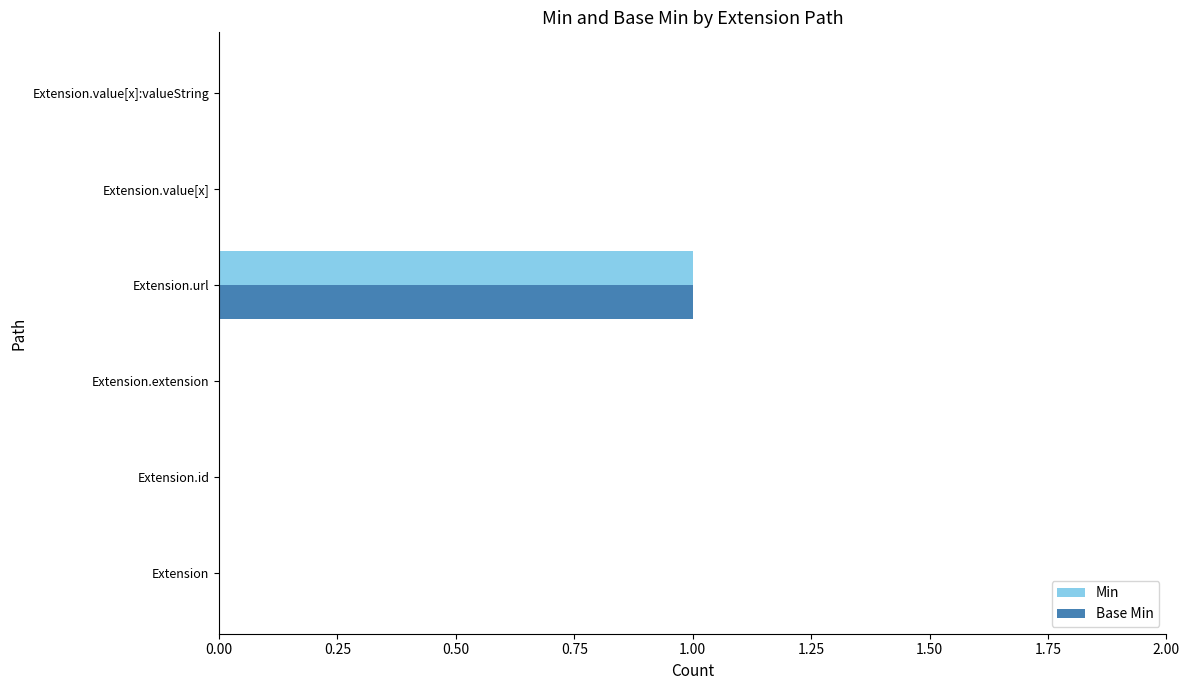

Which category has the highest value across all series?

Extension.url